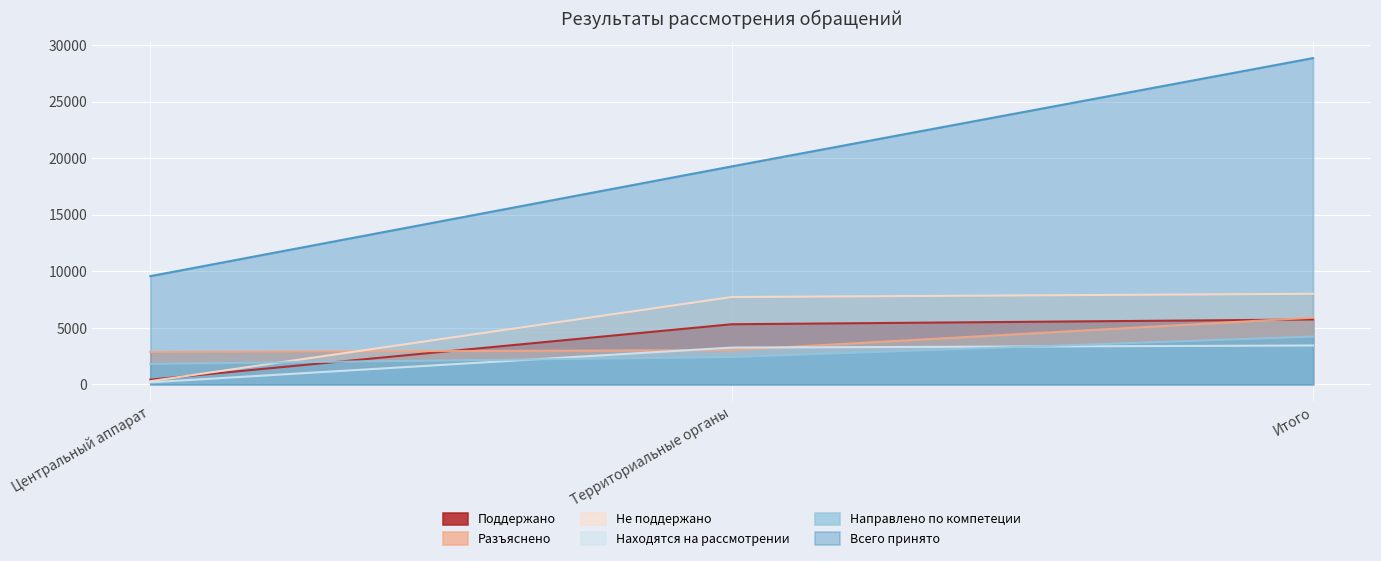

Between Итого and Центральный аппарат, which is larger?

Итого